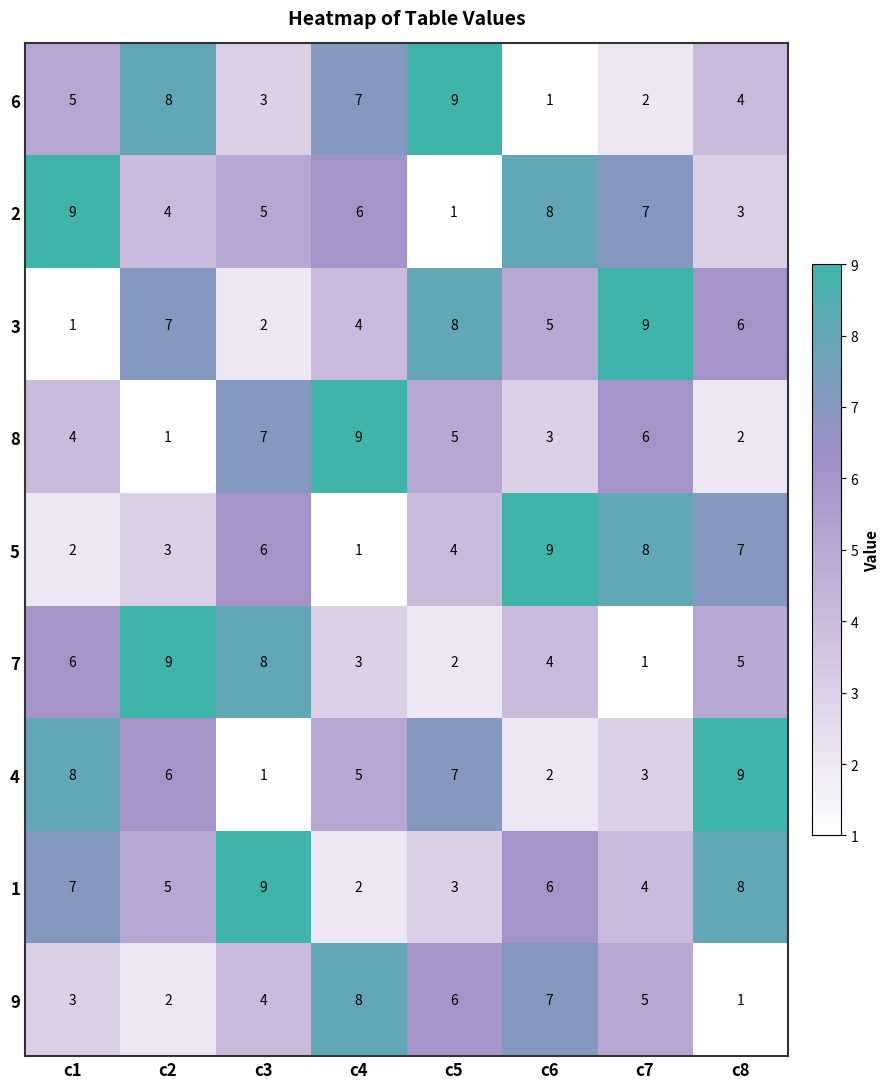

Is it true that 2 equals 4 at c2?

True